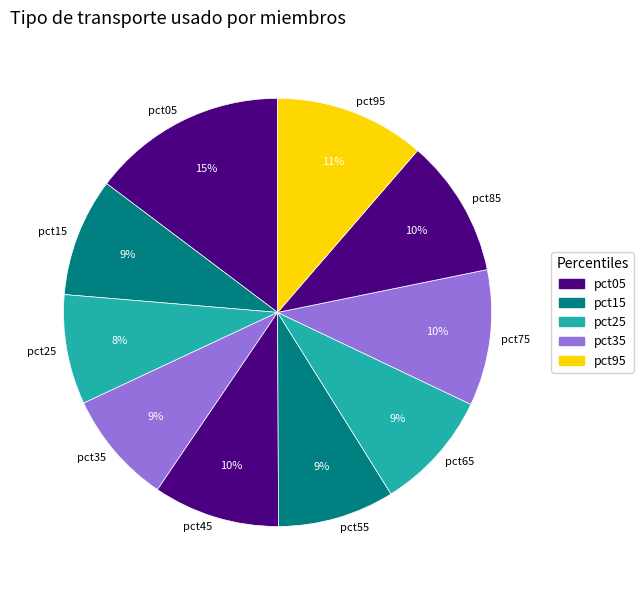

Combined, do pct55 and pct45 account for over 50%?

No